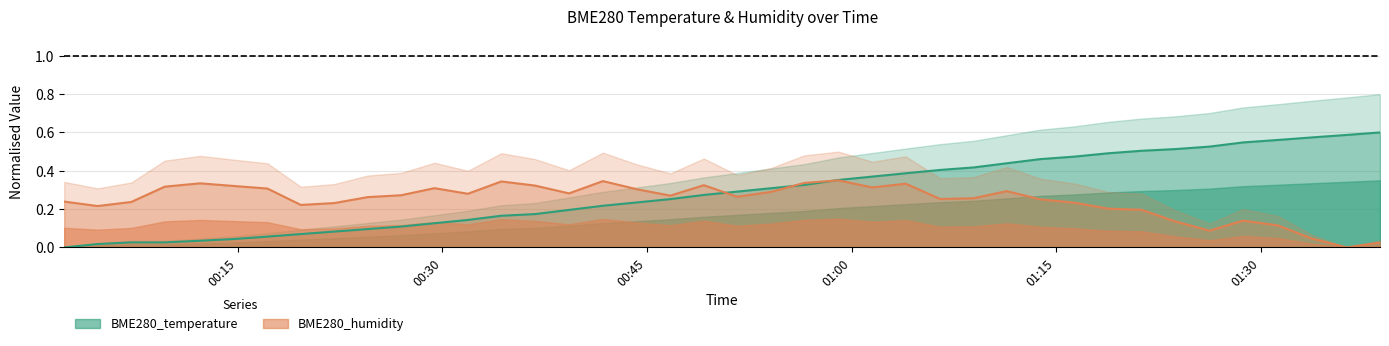

What is the sum of all BME280_humidity values?

9.9